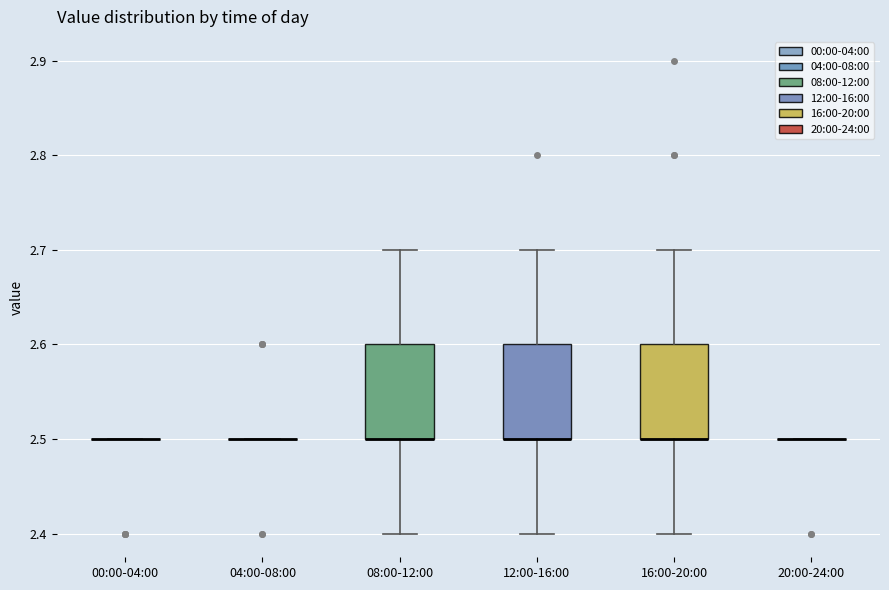

Reading left to right, read every box against the y-axis: the position of its median line, the range the box covers, and the ends of its whiskers. The values are not printed on the chart, so give them approximately, as read against the axis.

00:00-04:00: box collapsed to a line at 2.5, whiskers 2.5 to 2.5
04:00-08:00: box collapsed to a line at 2.5, whiskers 2.5 to 2.5
08:00-12:00: median 2.5 (drawn on the box's lower edge), box 2.5 to 2.6, whiskers 2.4 to 2.7
12:00-16:00: median 2.5 (drawn on the box's lower edge), box 2.5 to 2.6, whiskers 2.4 to 2.7
16:00-20:00: median 2.5 (drawn on the box's lower edge), box 2.5 to 2.6, whiskers 2.4 to 2.7
20:00-24:00: box collapsed to a line at 2.5, whiskers 2.5 to 2.5